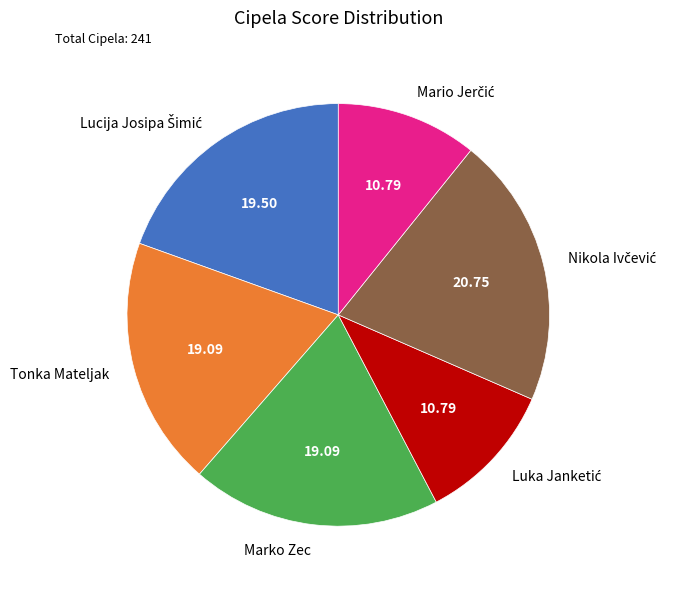

Is there any slice that represents more than half of the pie?

No